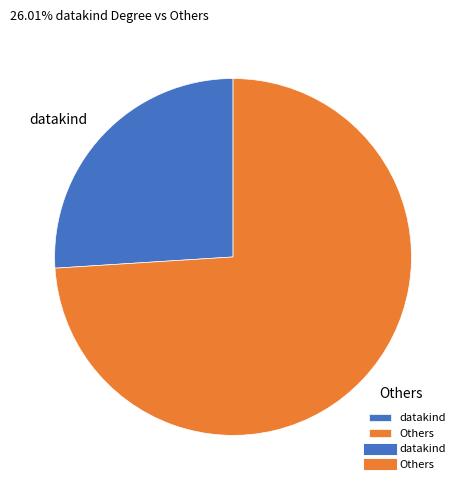

Count the number of slices in the pie.

2